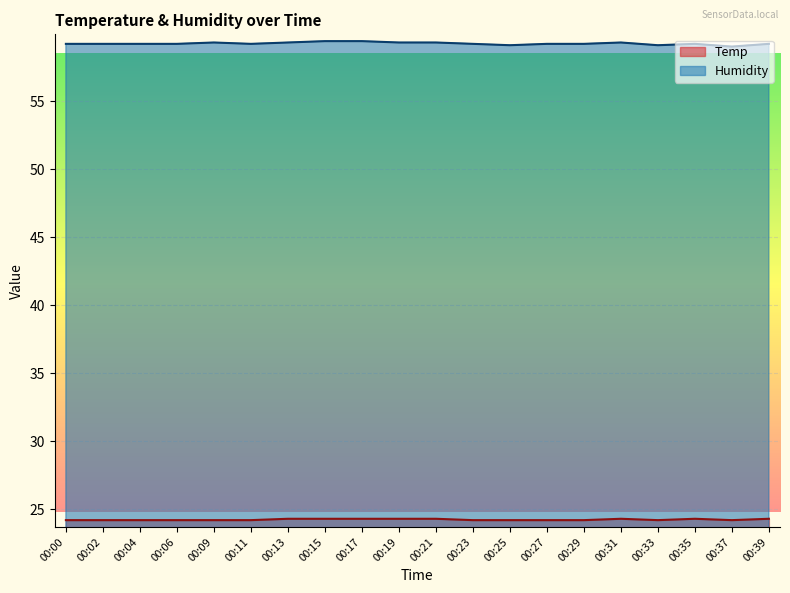

Reading left to right, transcribe all the data shown in this chart.

Temp: 00:00=24.2	00:02=24.2	00:04=24.2	00:06=24.2	00:09=24.2	00:11=24.2	00:13=24.3	00:15=24.3	00:17=24.3	00:19=24.3	00:21=24.3	00:23=24.2	00:25=24.2	00:27=24.2	00:29=24.2	00:31=24.3	00:33=24.2	00:35=24.3	00:37=24.2	00:39=24.3
Humidity: 00:00=59.2	00:02=59.2	00:04=59.2	00:06=59.2	00:09=59.3	00:11=59.2	00:13=59.3	00:15=59.4	00:17=59.4	00:19=59.3	00:21=59.3	00:23=59.2	00:25=59.1	00:27=59.2	00:29=59.2	00:31=59.3	00:33=59.1	00:35=59.2	00:37=59.0	00:39=59.2